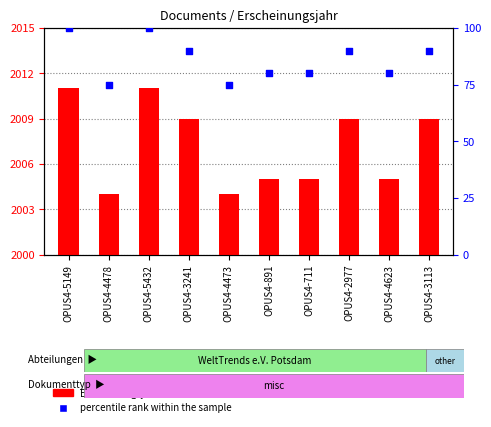

Is the value of percentile rank within the sample at OPUS4-5149 greater than the value of Erscheinungsjahr at OPUS4-3113?

No